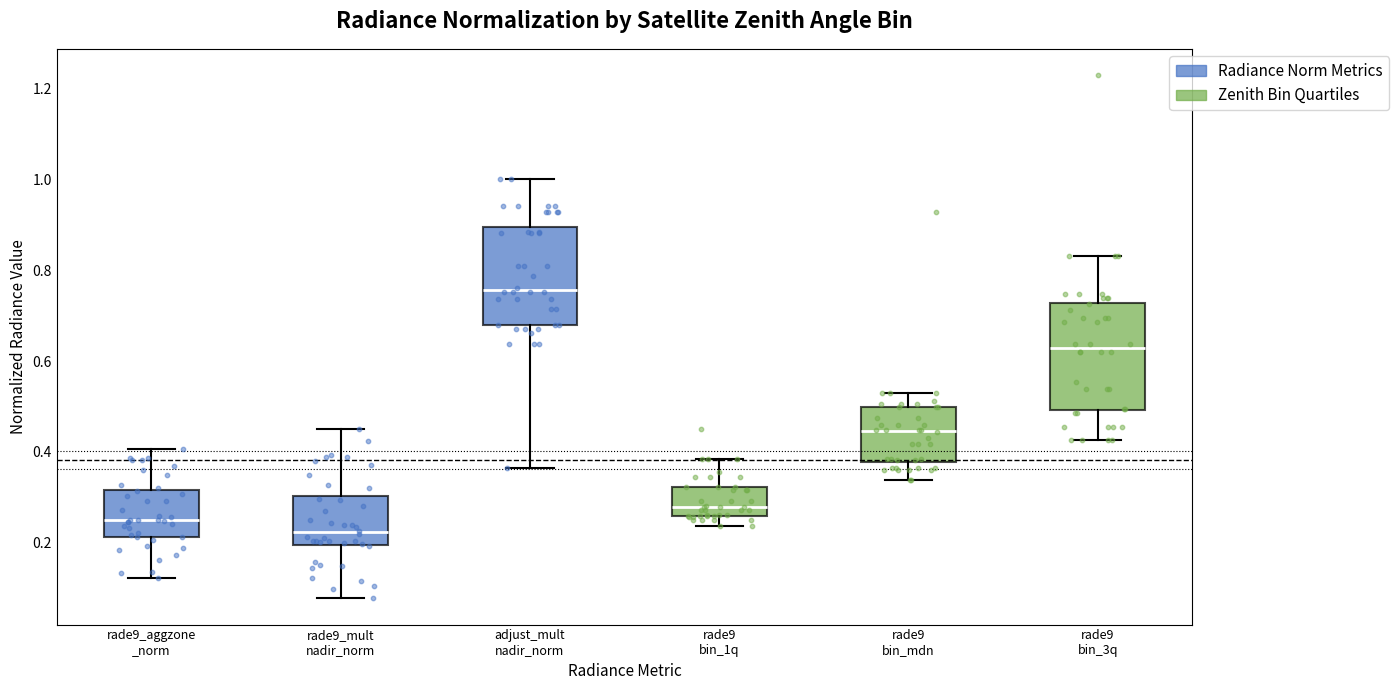

Which box has the highest median line?

adjust_mult nadir_norm